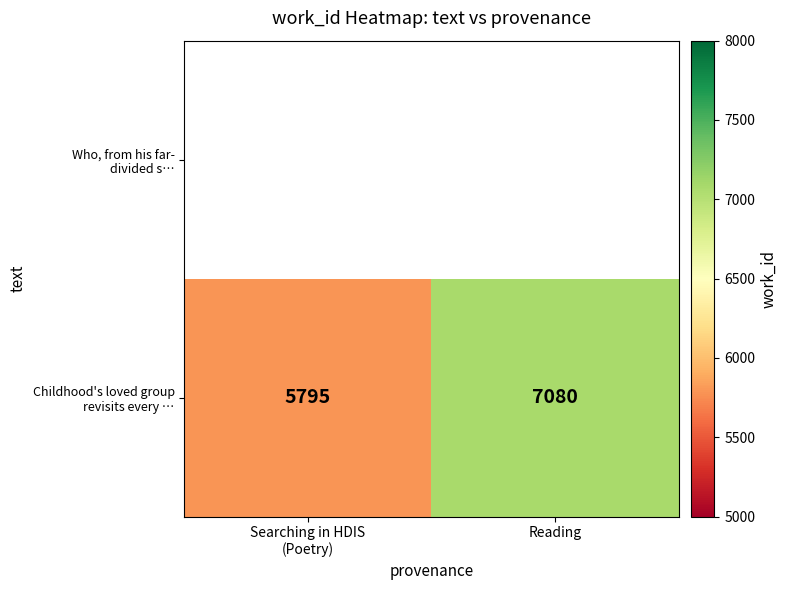

The value at Reading is 11625. True or false?

False